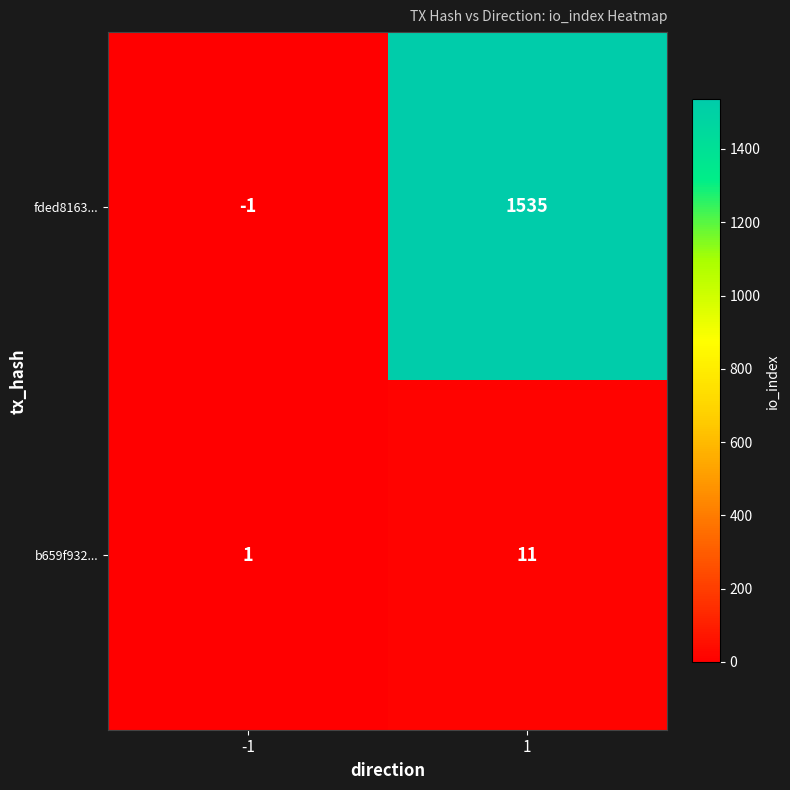

What is the difference between the maximum and minimum values in the fded8163... series?

1536